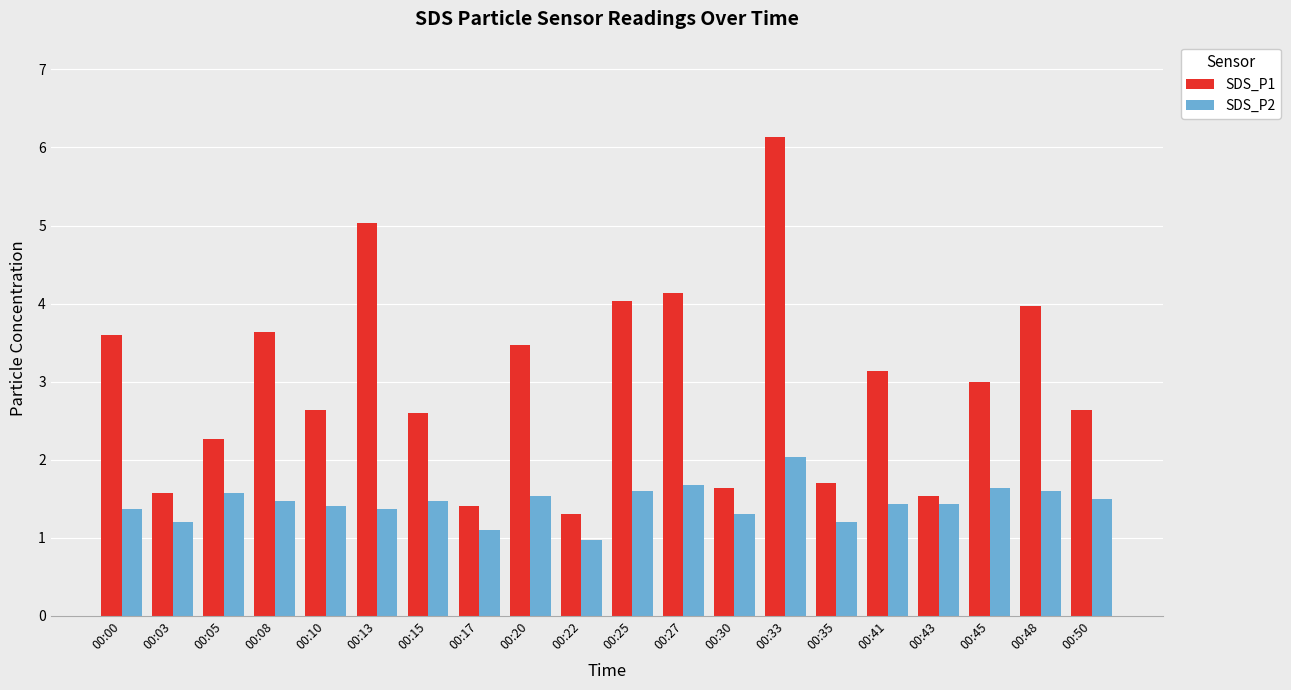

What is the average value of the SDS_P1 series?

3.0